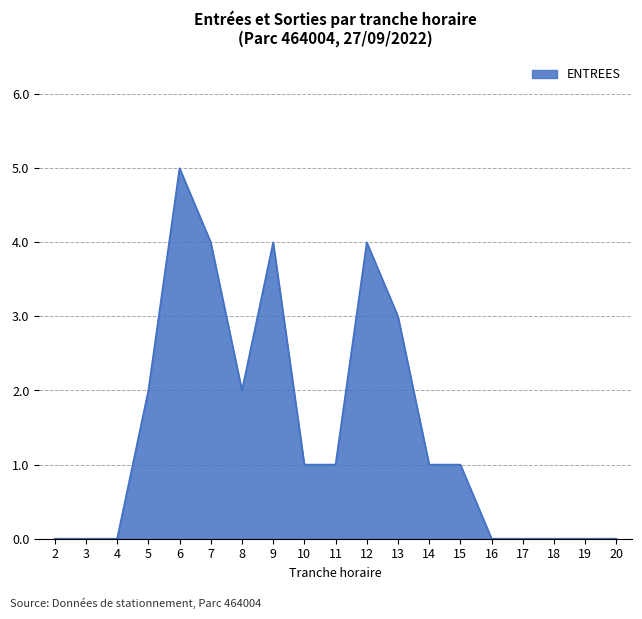

At which category does the chart reach its peak across all series?

6